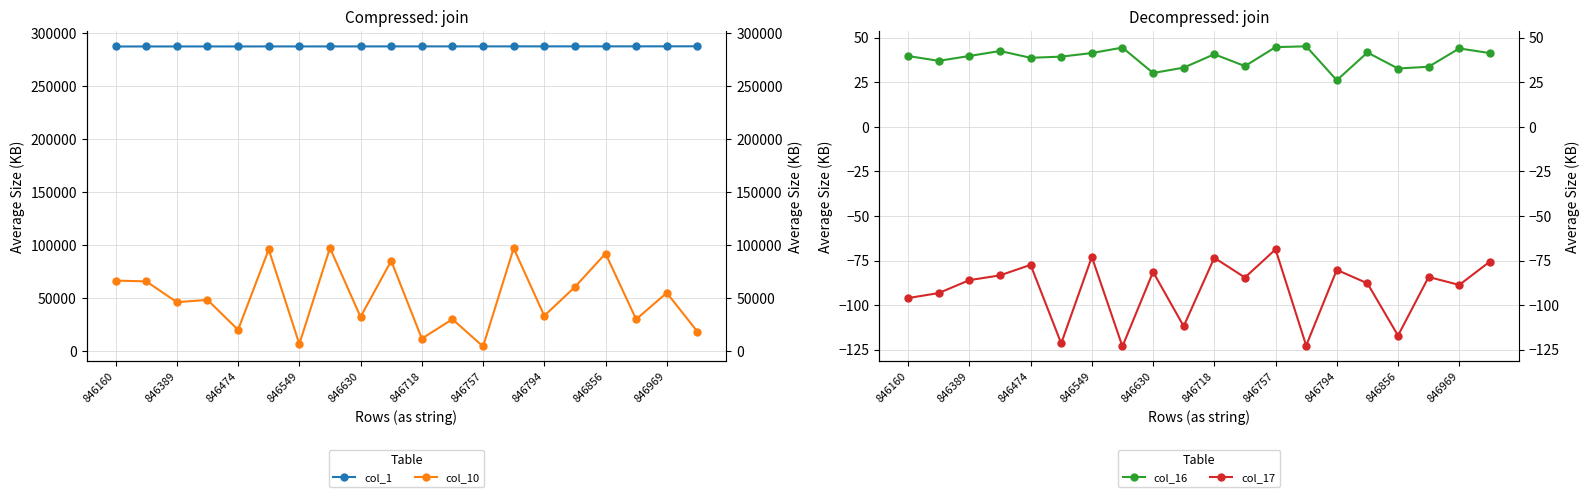

At which label does col_10 first exceed 48328?

846160